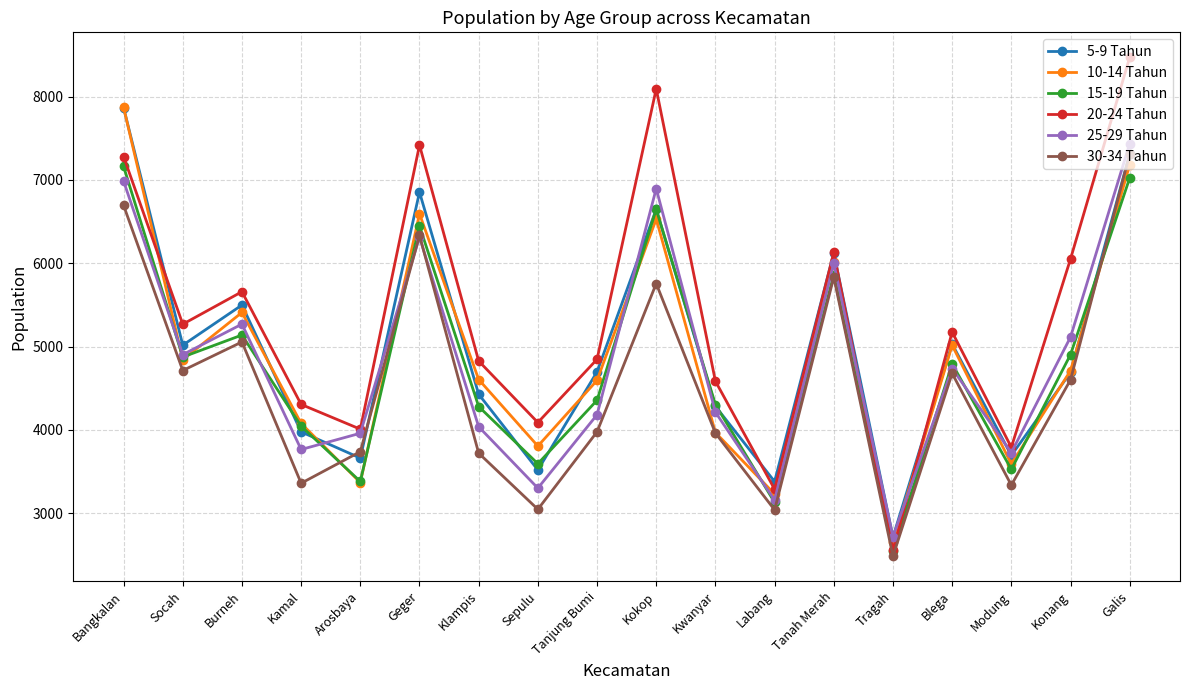

The value of 5-9 Tahun at Kokop is 10940. True or false?

False